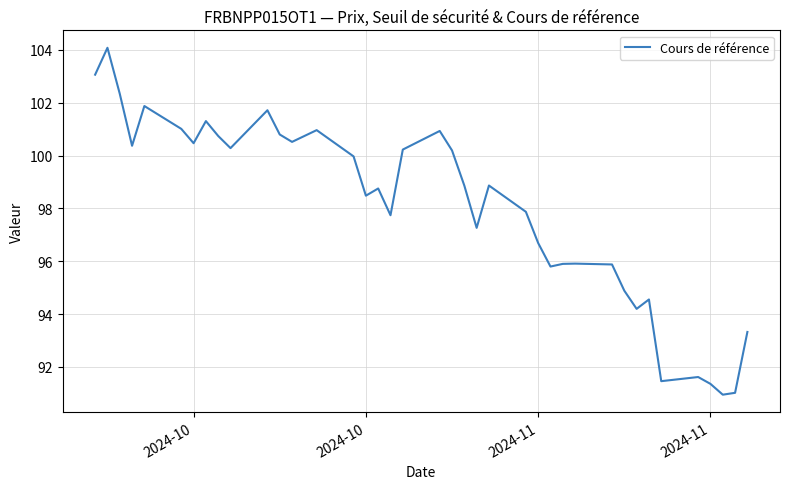

What is the difference between the maximum and minimum values?

13.1